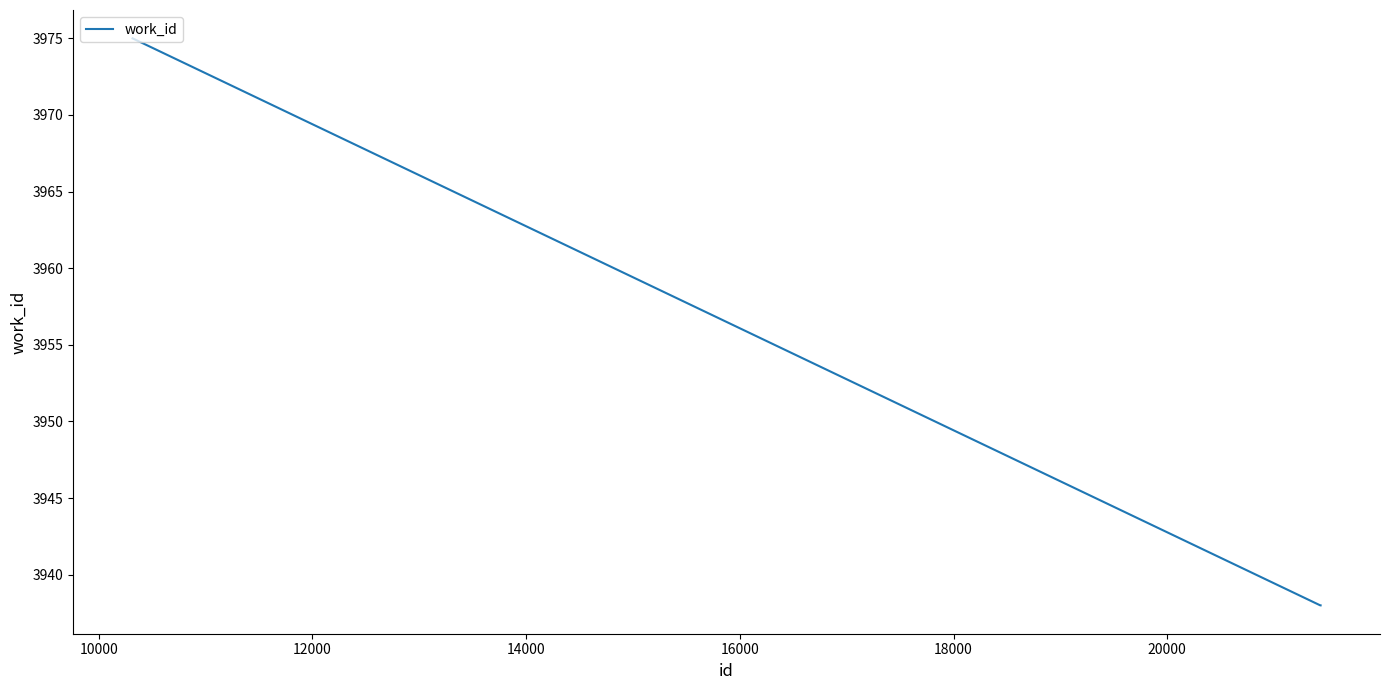

What is the average value?

3950